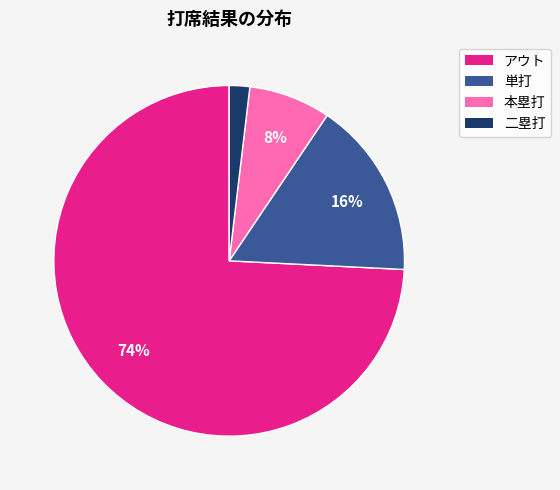

To the nearest percent, what portion does 本塁打 represent?

8%